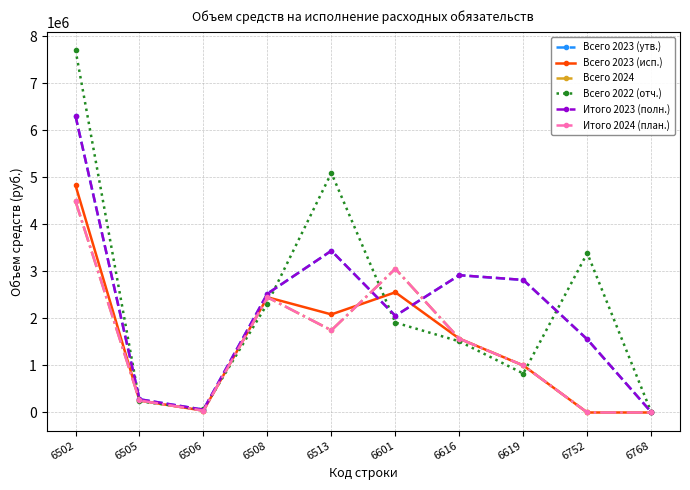

Reading left to right, extract all data points from this chart.

Всего 2023 (утв.): 6502=6304400	6505=281000	6506=58900	6508=2526200	6513=3438300	6601=2055000	6616=2918800	6619=2817800	6752=1555600	6768=9000
Всего 2023 (исп.): 6502=4829800	6505=256000	6506=38700	6508=2450000	6513=2085100	6601=2555000	6616=1570000	6619=1000000	6752=0	6768=0
Всего 2024: 6502=4491700	6505=256000	6506=38700	6508=2450000	6513=1747000	6601=3055000	6616=1570000	6619=1000000	6752=0	6768=0
Всего 2022 (отч.): 6502=7707500	6505=236900	6506=64300	6508=2314000	6513=5092300	6601=1911400	6616=1512500	6619=828600	6752=3387600	6768=9000
Итого 2023 (полн.): 6502=6304400	6505=281000	6506=58900	6508=2526200	6513=3438300	6601=2055000	6616=2918800	6619=2817800	6752=1555600	6768=9000
Итого 2024 (план.): 6502=4491700	6505=256000	6506=38700	6508=2450000	6513=1747000	6601=3055000	6616=1570000	6619=1000000	6752=0	6768=0